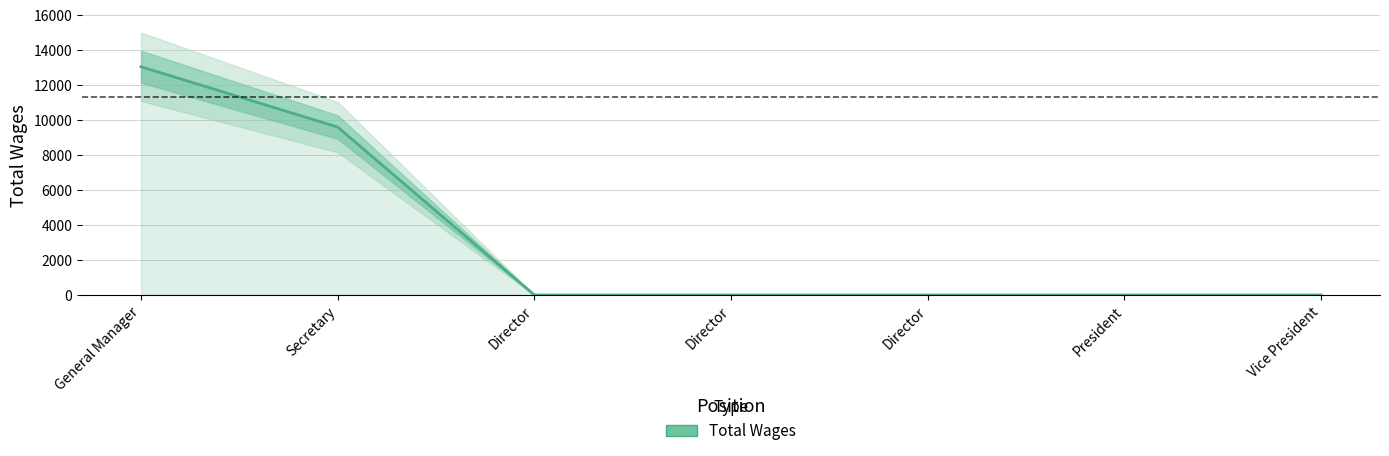

True or false: there are more than 1 points higher than both neighbors.

False